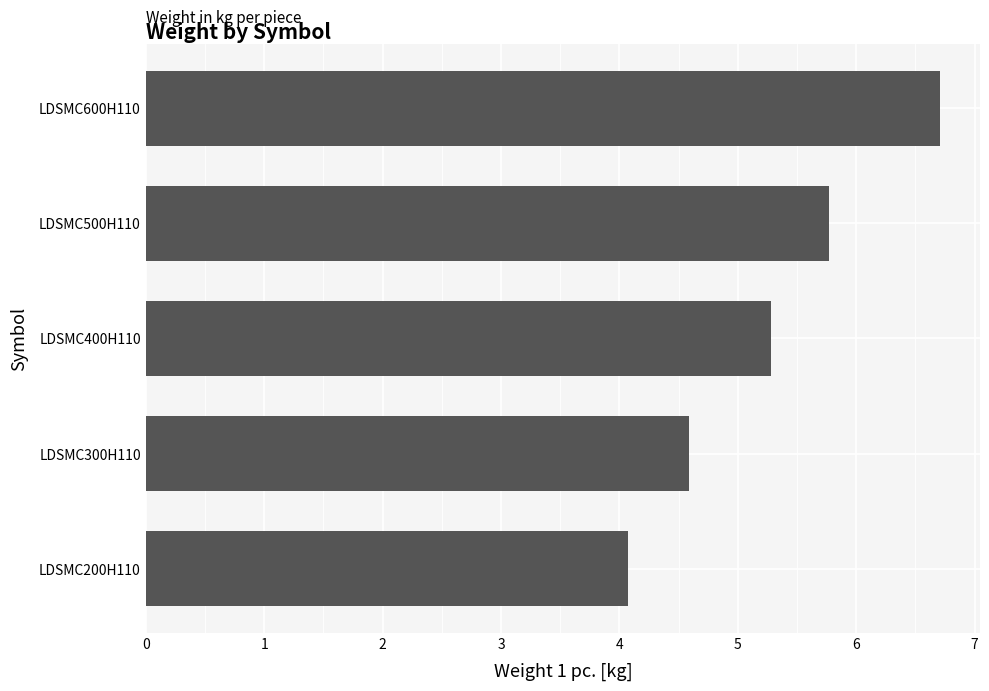

What is the sum of all values?

26.4